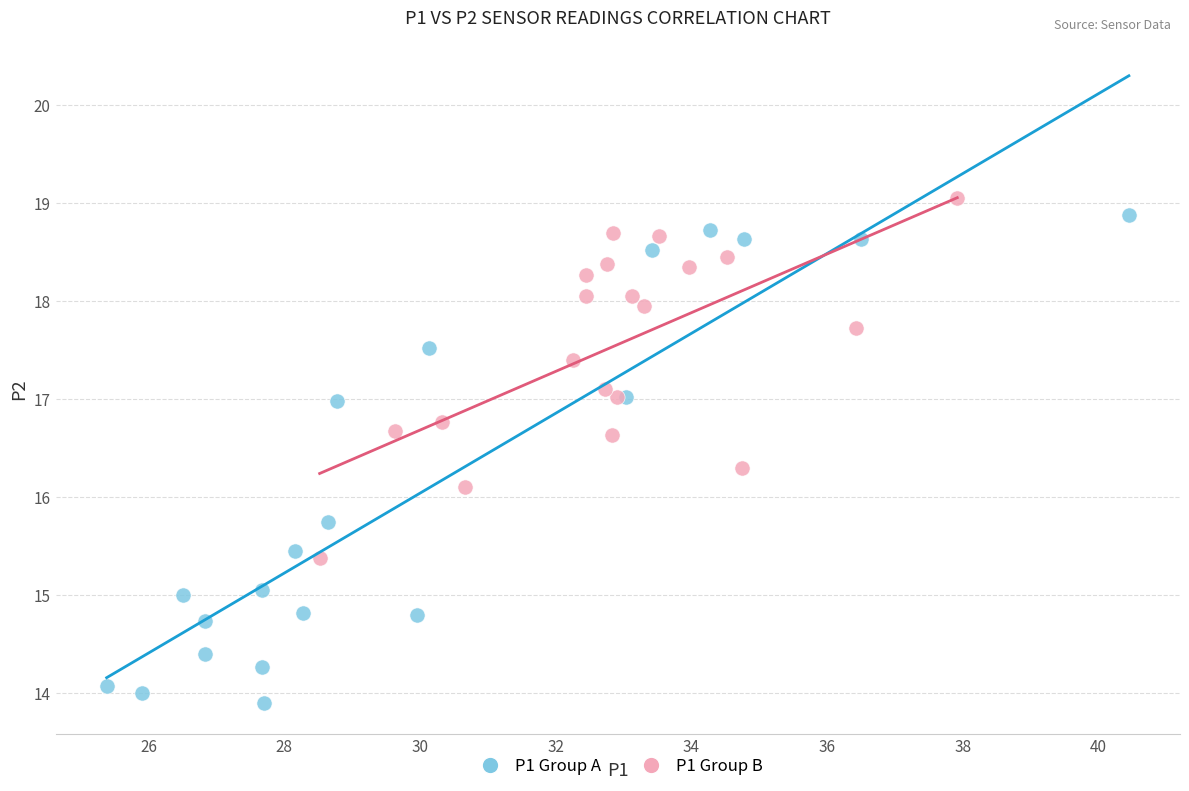

Which series has the widest spread of Y values?

P1 Group A